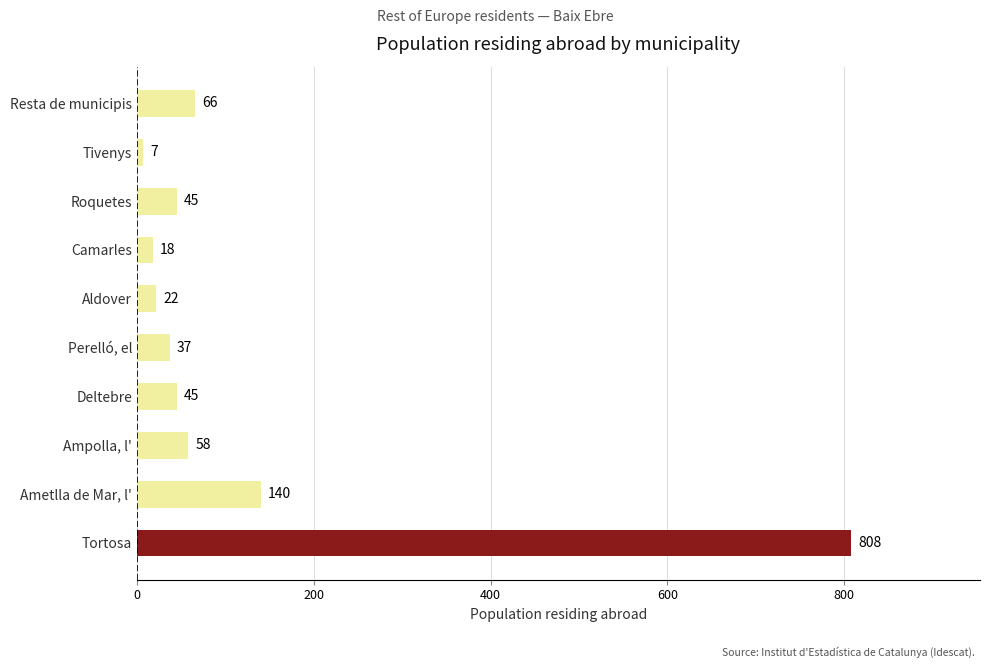

How many distinct data groups are displayed?

1